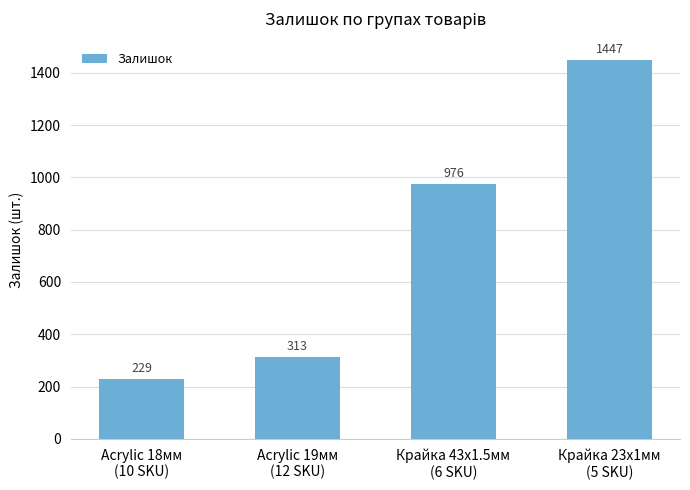

How many bars are there in total?

4